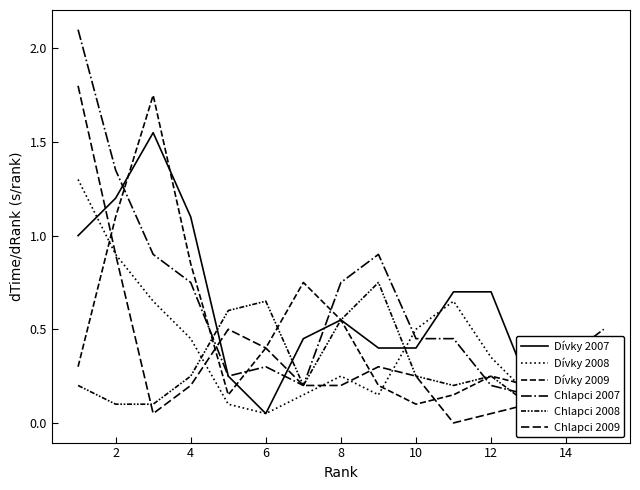

Reading left to right, list all the values displayed in this chart.

Dívky 2007: 1.0	1.2	1.5	1.1	0.2	0.1	0.5	0.6	0.4	0.4	0.7	0.7	0.2	0.0	0.0
Dívky 2008: 1.3	0.9	0.6	0.4	0.1	0.1	0.1	0.2	0.2	0.5	0.6	0.4	0.2	0.0	0.1
Dívky 2009: 0.3	1.1	1.8	0.9	0.1	0.4	0.8	0.6	0.2	0.1	0.2	0.2	0.2	0.2	0.2
Chlapci 2007: 2.1	1.4	0.9	0.8	0.2	0.3	0.2	0.8	0.9	0.4	0.4	0.2	0.2	0.4	0.5
Chlapci 2008: 0.2	0.1	0.1	0.2	0.6	0.6	0.2	0.6	0.8	0.2	0.2	0.2	0.1	0.0	0.0
Chlapci 2009: 1.8	0.9	0.1	0.2	0.5	0.4	0.2	0.2	0.3	0.2	0.0	0.1	0.1	0.1	0.0